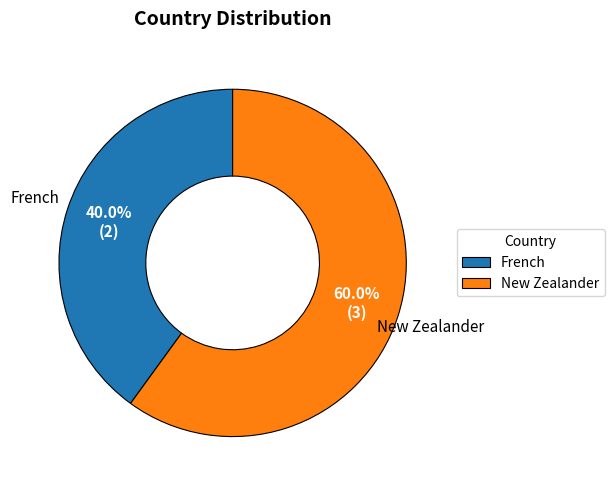

Is there any slice that represents more than half of the pie?

Yes